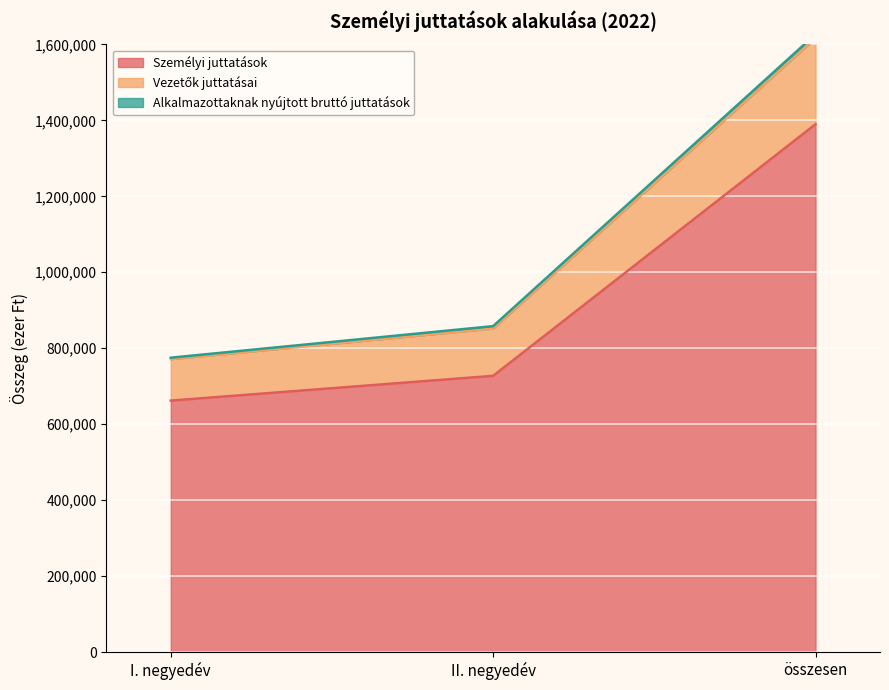

The value of Vezetők juttatásai at II. negyedév is 858281. True or false?

True